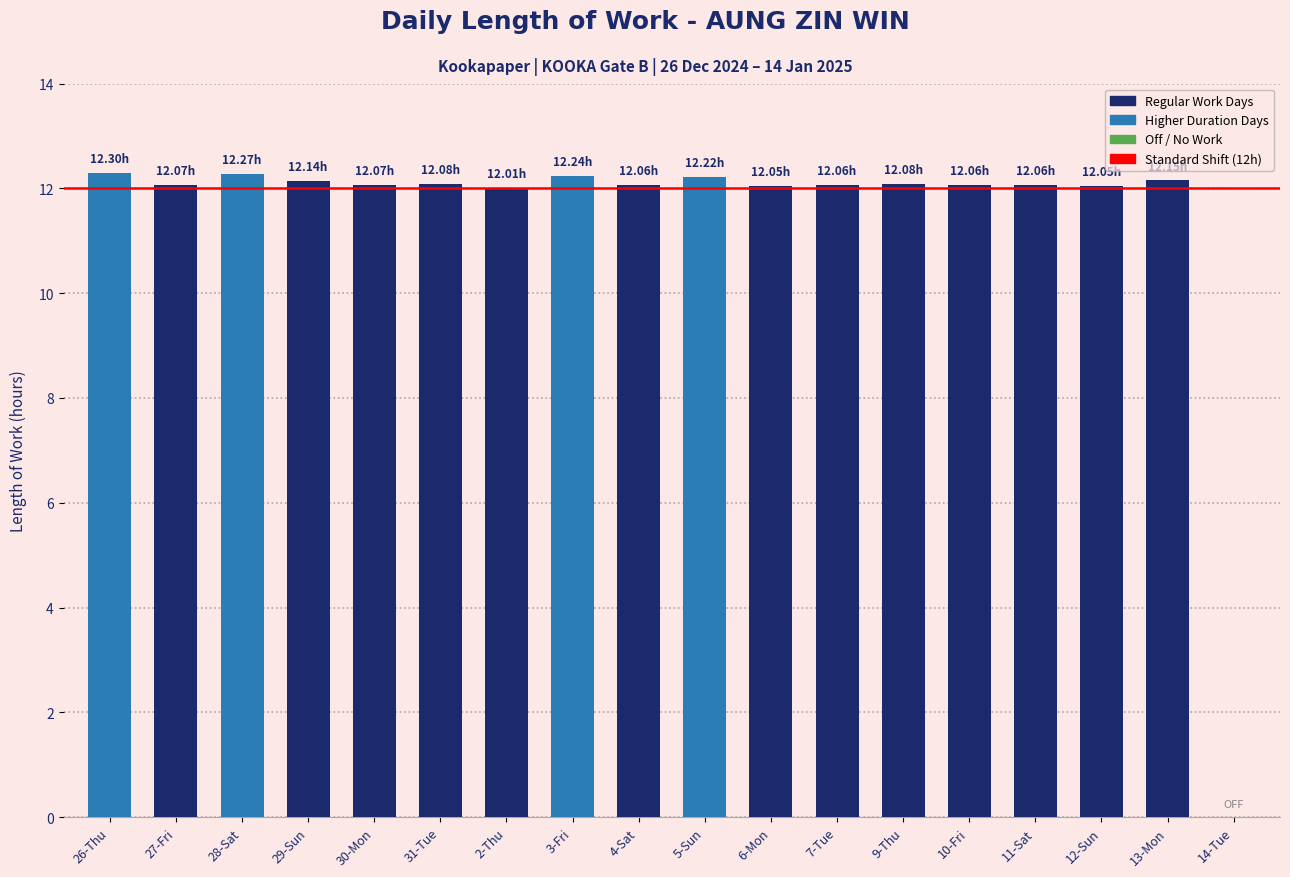

Approximately how many times larger is the value at 9-Thu compared to 13-Mon?

1.0